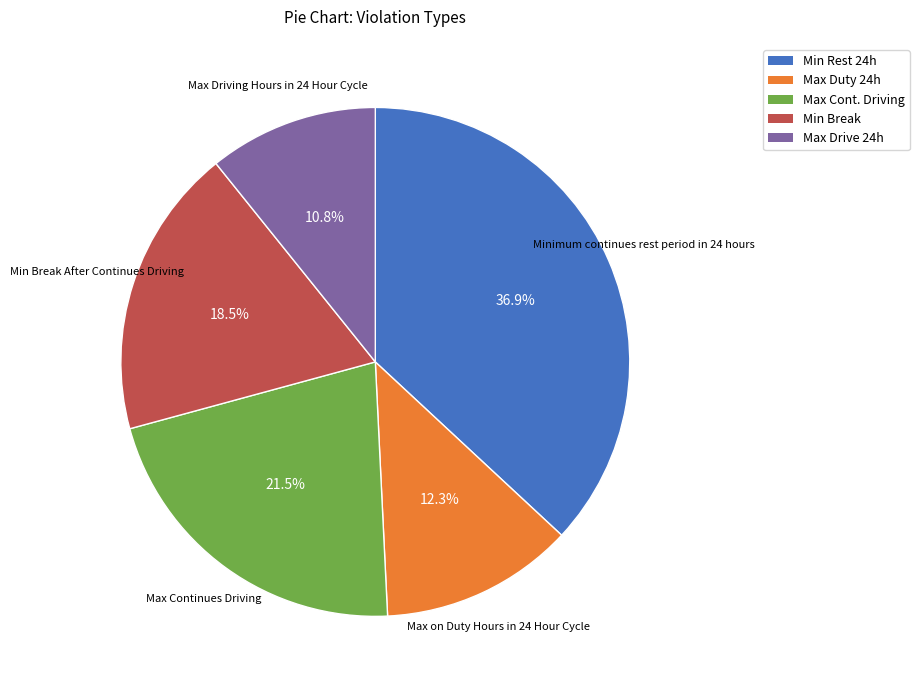

To the nearest percent, what is the difference between the largest and smallest slice percentages?

26%